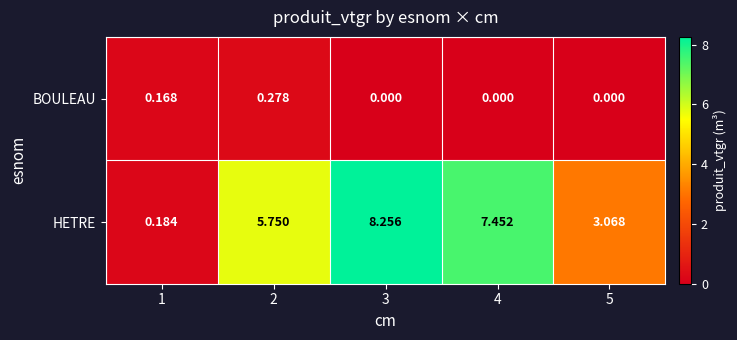

Which series has the largest total across all categories?

HETRE